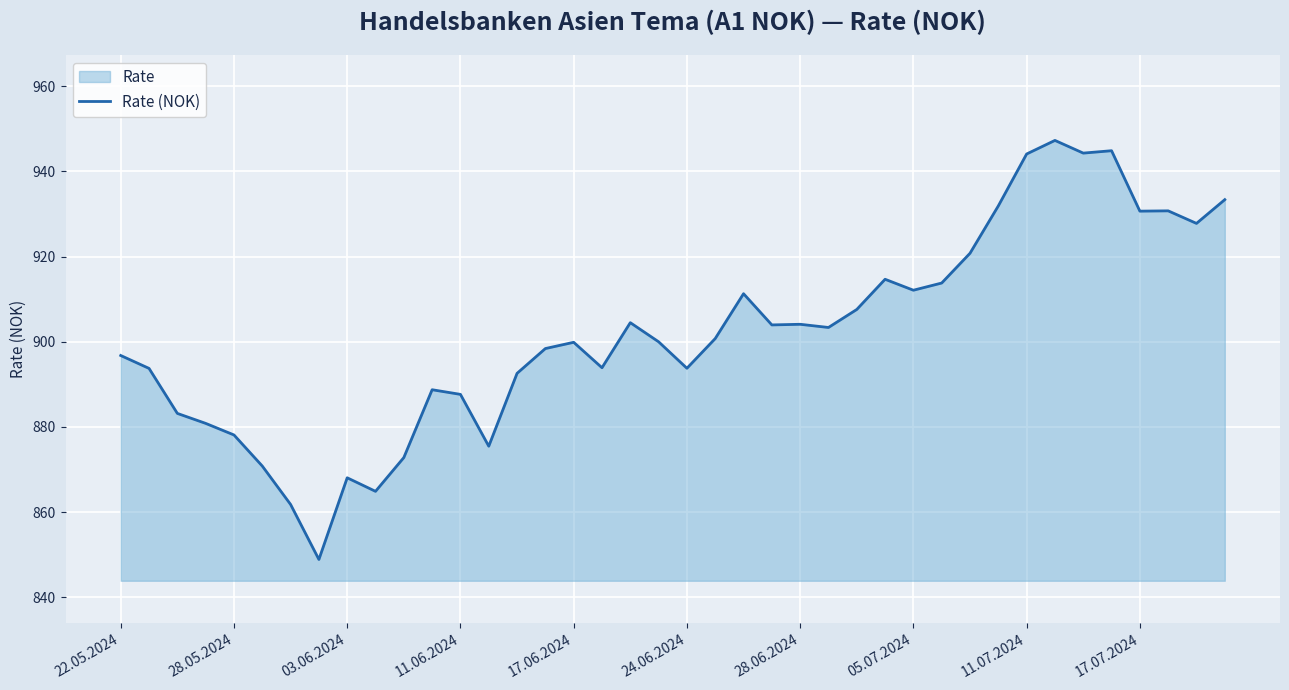

How many interior local peaks (higher than both neighbors) does the data have?

10